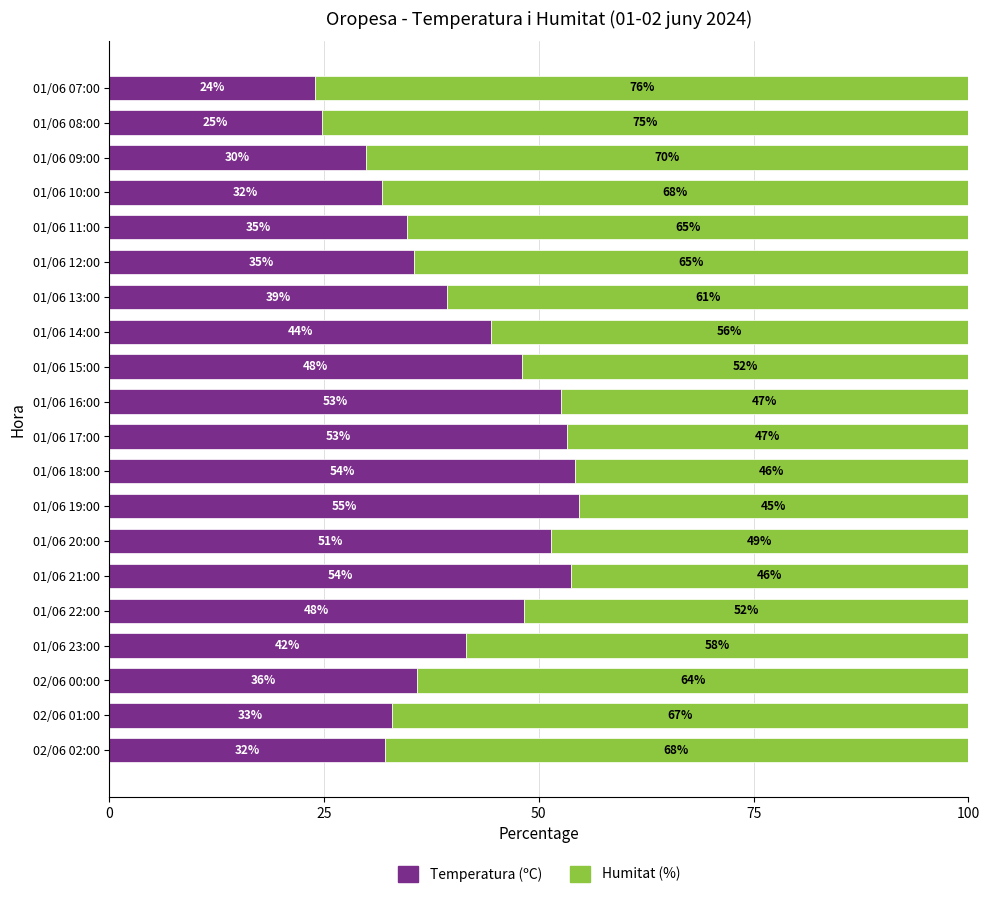

What is the total value across all series at 01/06 22:00?

100.0